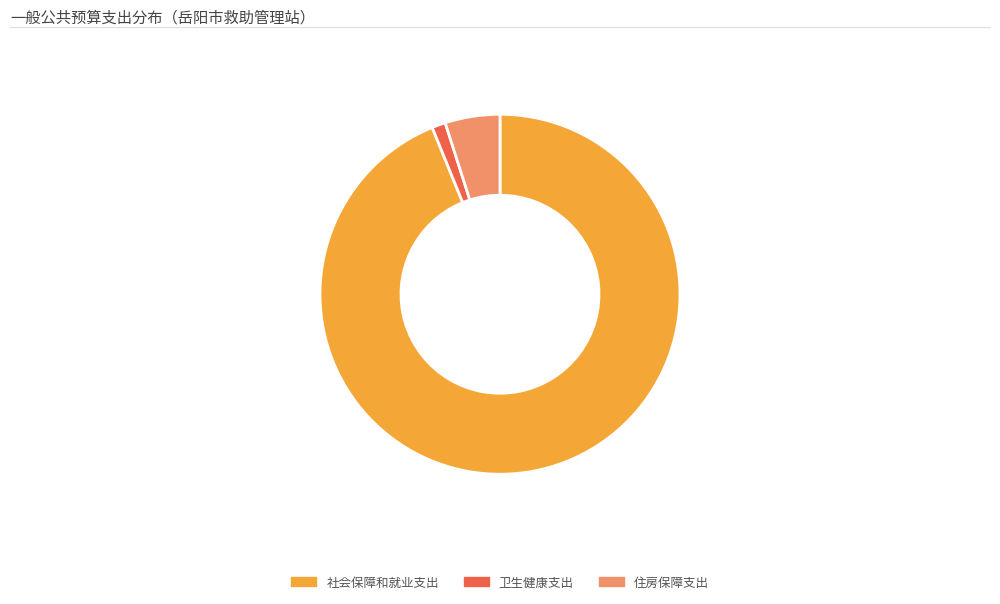

Rank the categories by value from highest to lowest.

社会保障和就业支出, 住房保障支出, 卫生健康支出